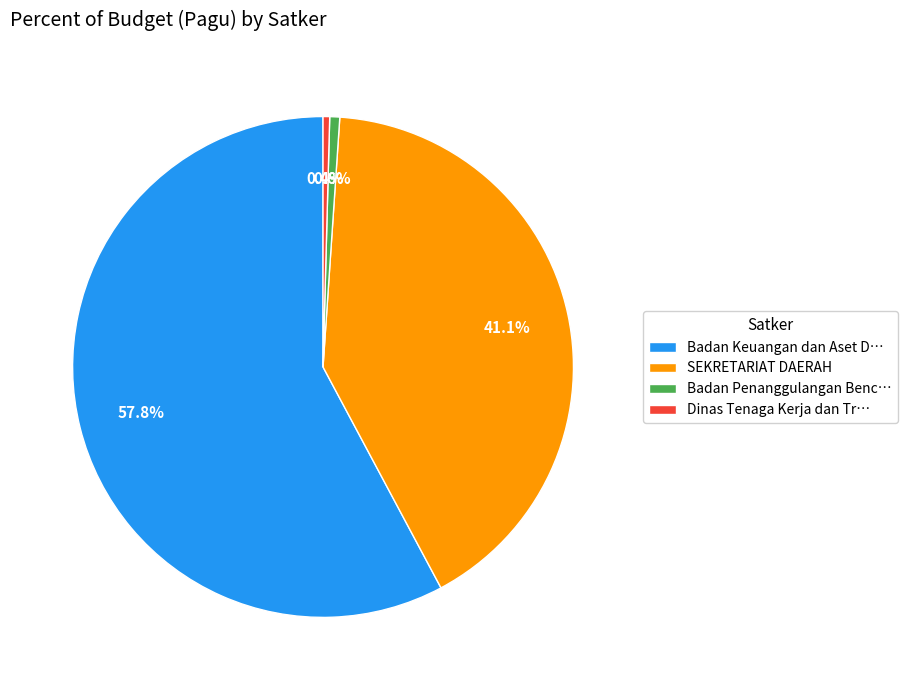

Is Badan Keuangan dan Aset D… the majority of the pie?

Yes